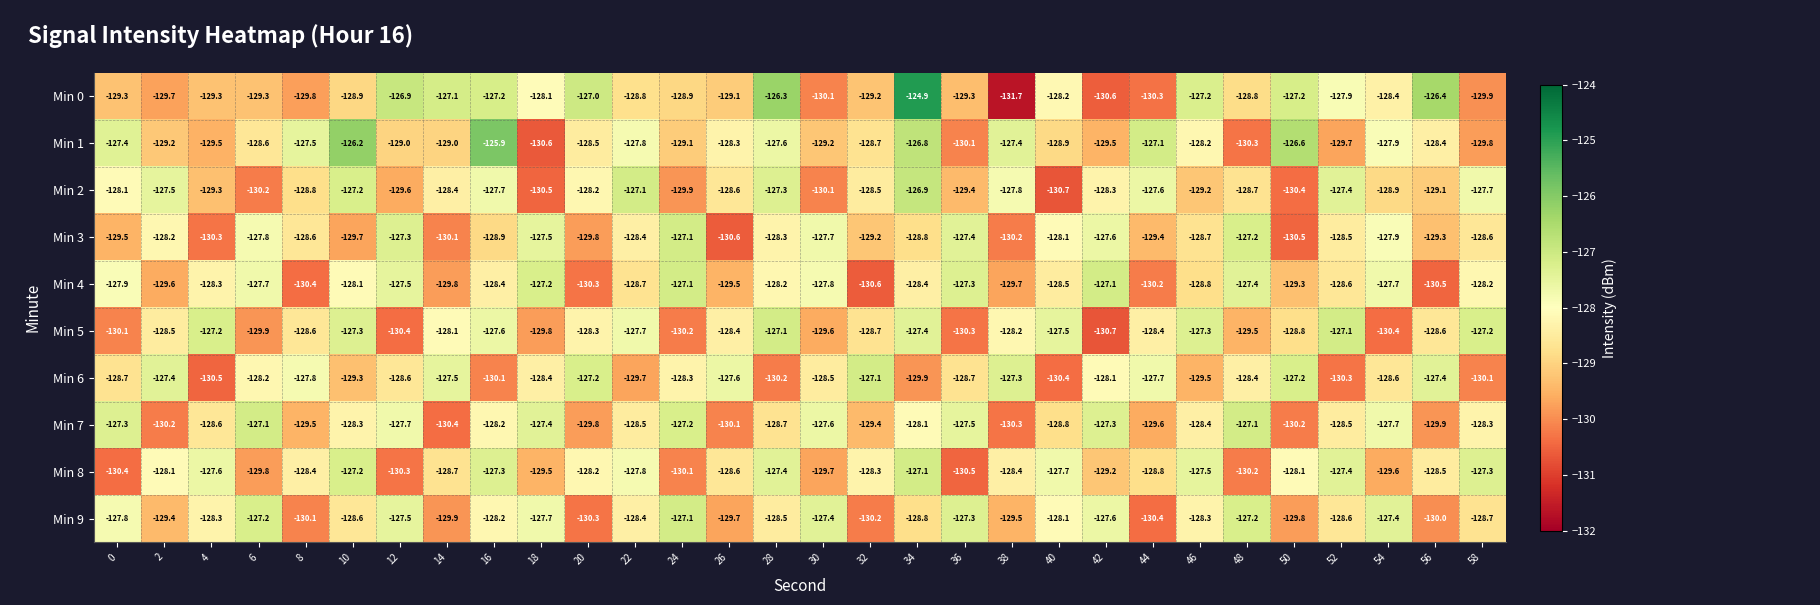

How many series are shown in this chart?

10